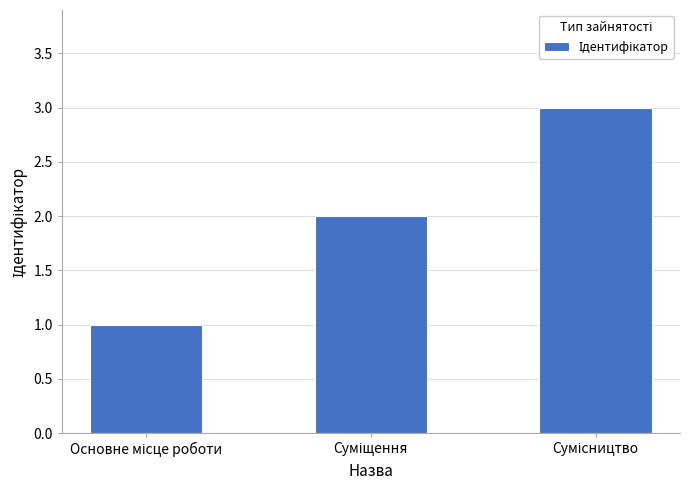

What is the sum of all values?

6